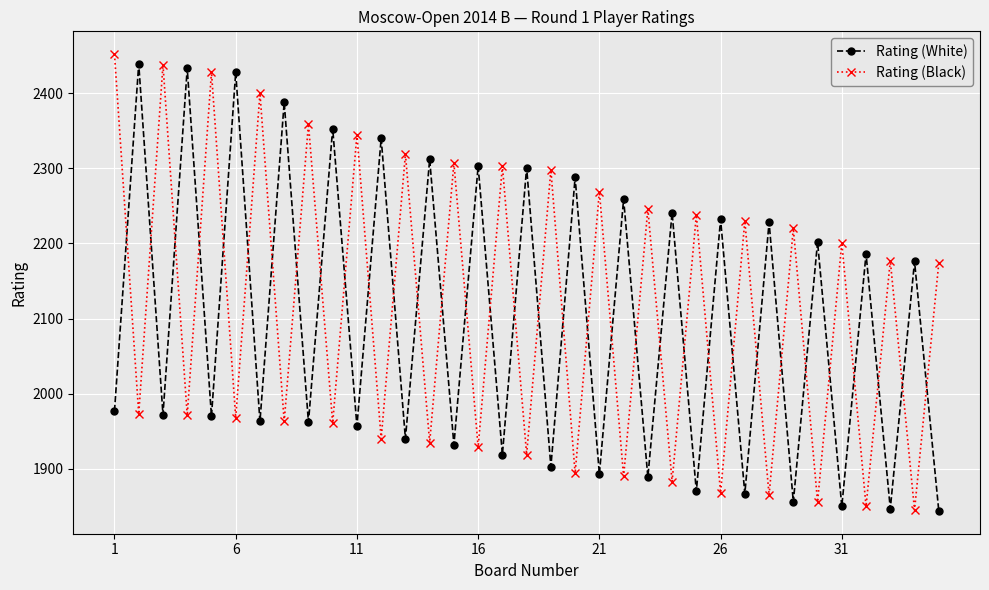

What is the value of the Rating (White) point at the 11th from the left?

1957